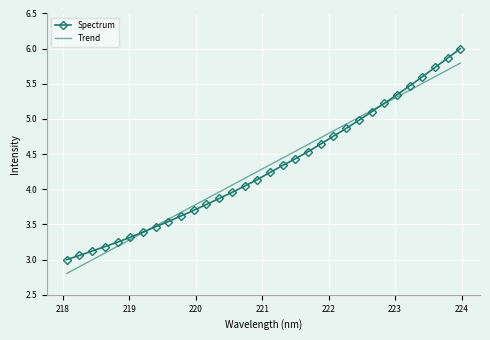

What is the maximum value shown in the chart?

6.0